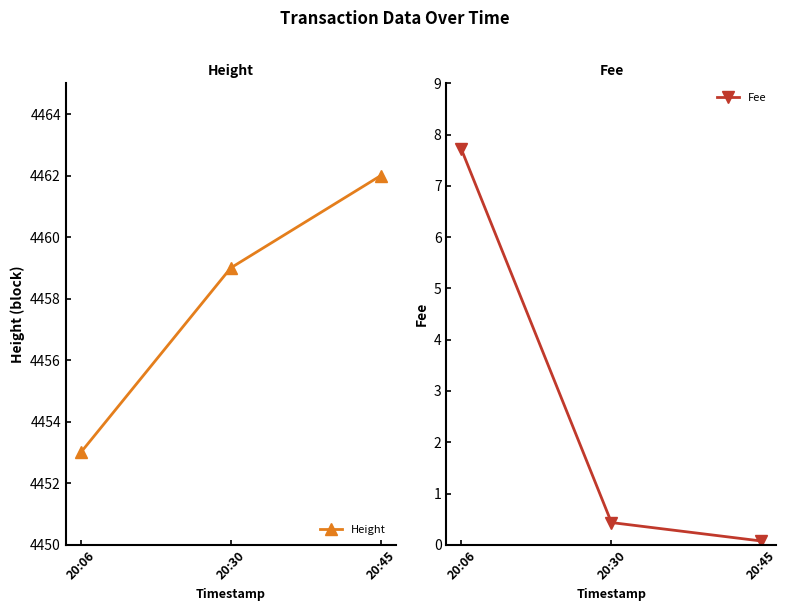

How many lines are shown in the chart?

2